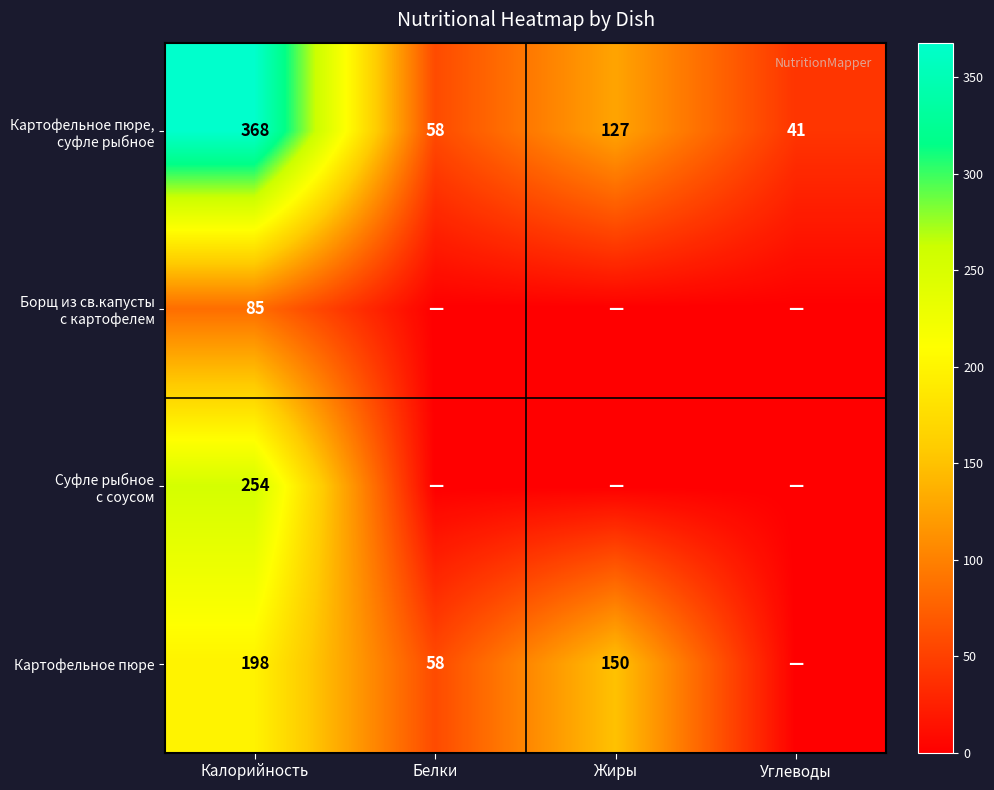

What is the difference between the Картофельное пюре values at Белки and Калорийность?

140